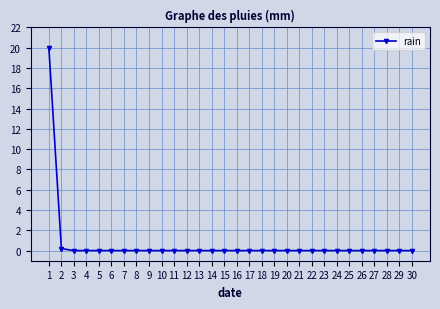

Count the number of data series in this chart.

1